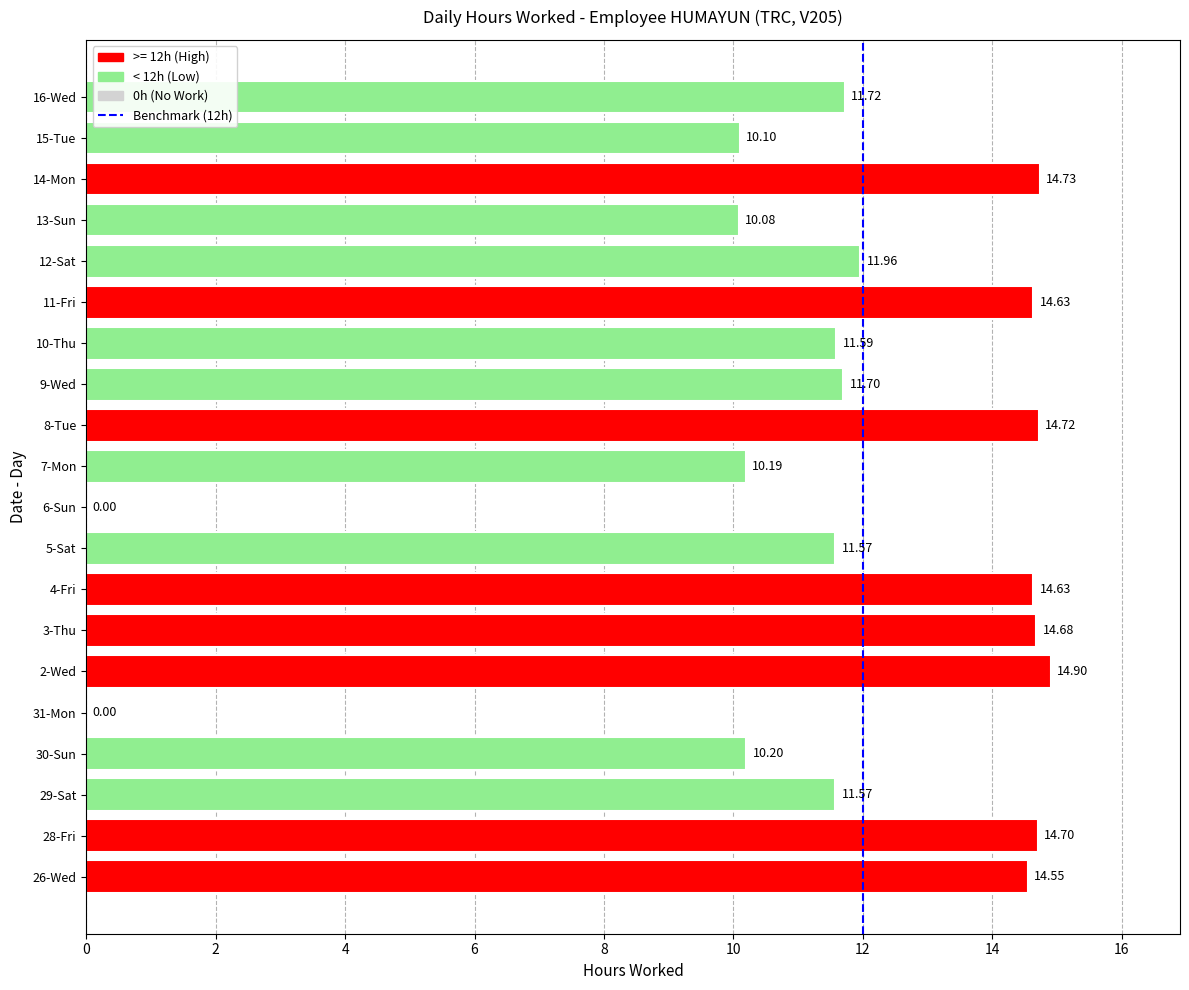

What is the sum of all values?

228.2